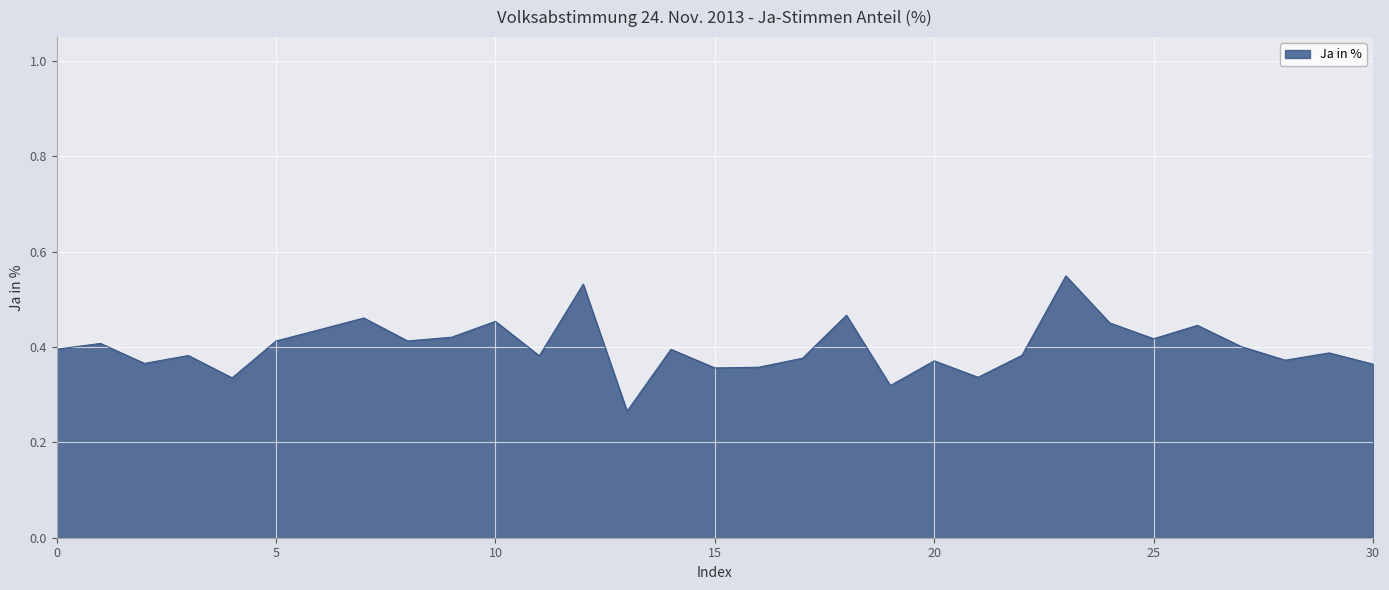

Is it true that the value at 0 is 0.6?

False